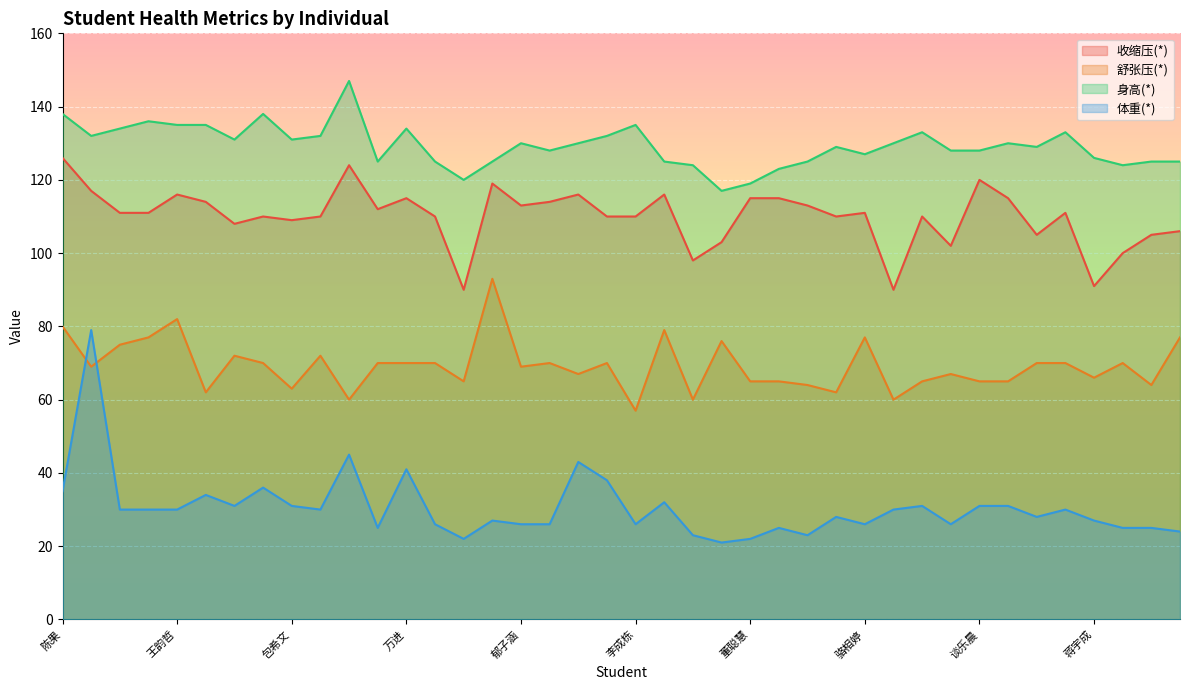

How many data points in 收缩压(*) are above 111?

17